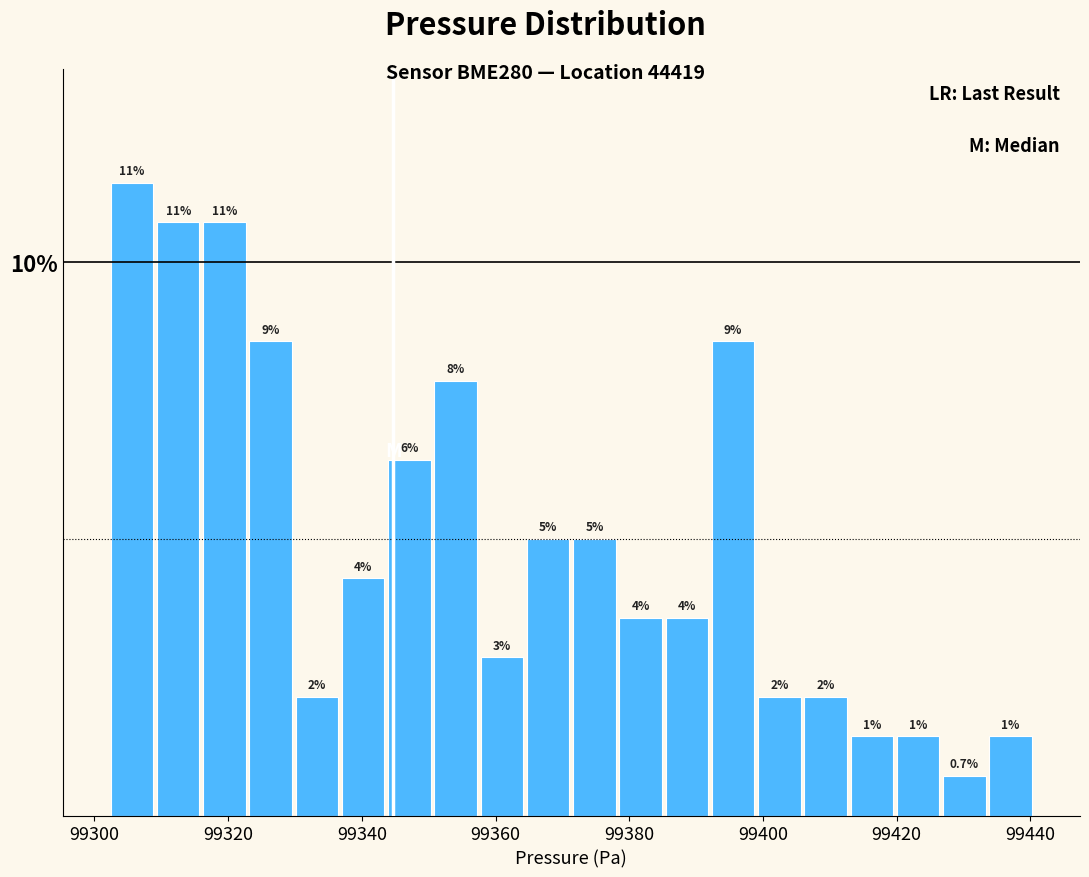

Around what value on the x-axis is the tallest bar? Give the approximate position of its centre, as read against the axis.

99306